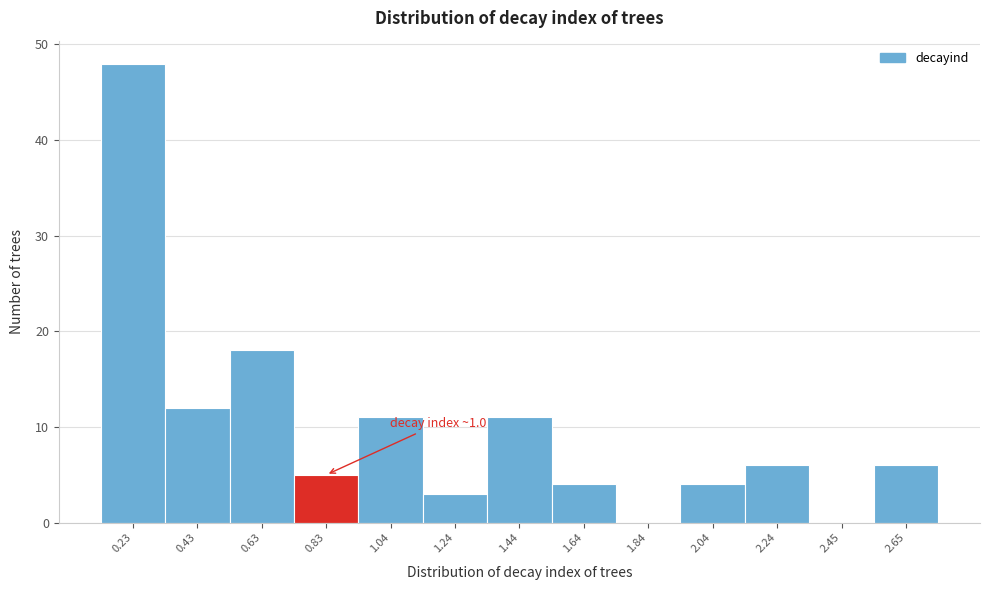

Reading left to right, what are all the values shown in this chart?

0.23=48	0.43=12	0.63=18	0.83=5	1.04=11	1.24=3	1.44=11	1.64=4	1.84=0	2.04=4	2.24=6	2.45=0	2.65=6